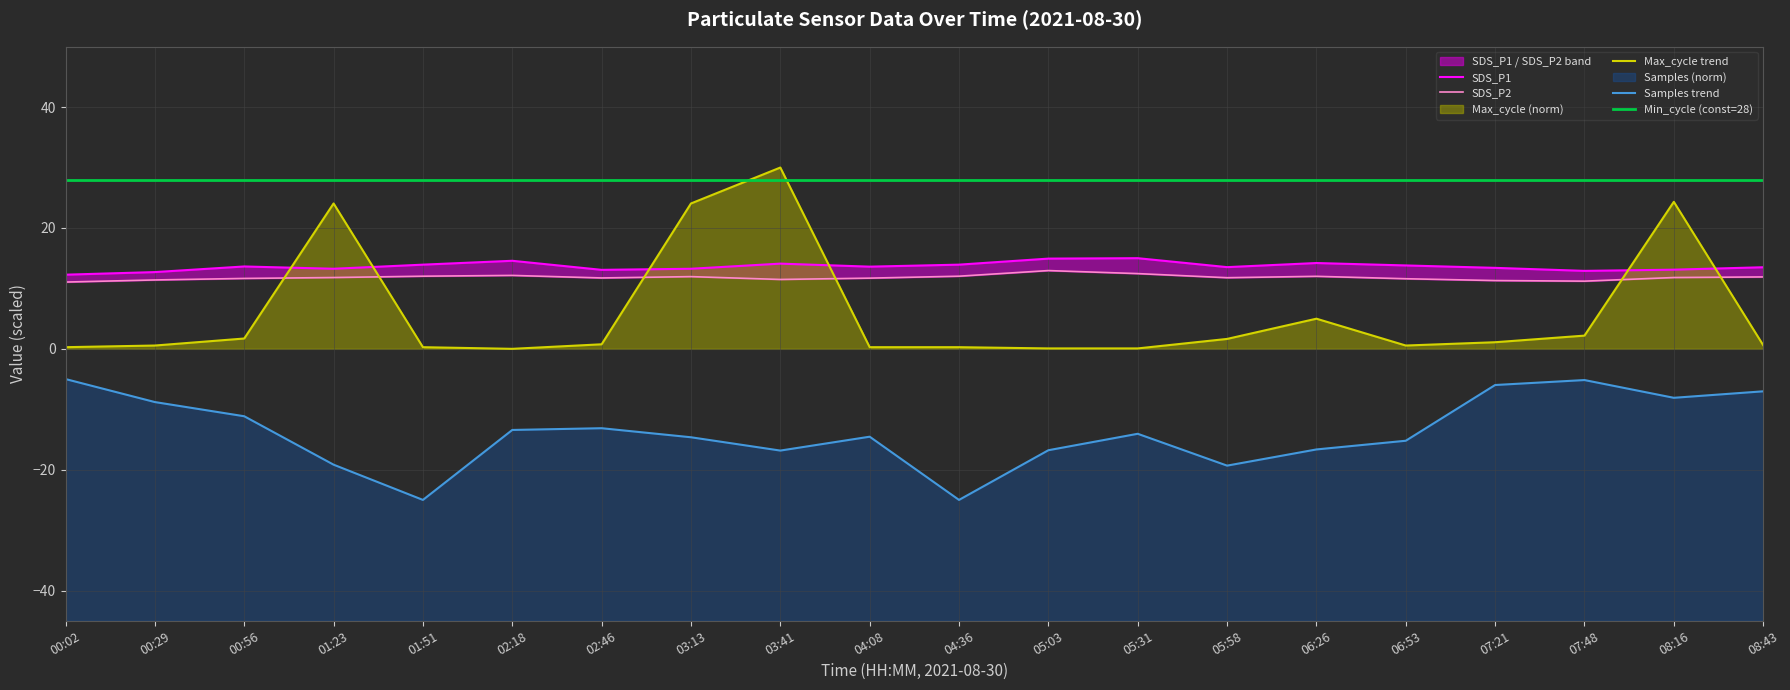

At which label does SDS_P2 reach its peak?

05:03